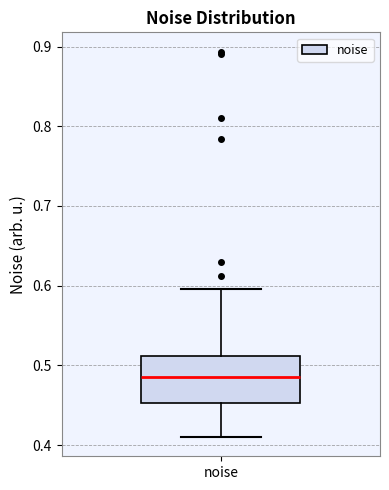

Read this box plot against the y-axis: the position of the median line, the range covered by the box, and the ends of both whiskers. The values are not printed on the chart, so give them approximately, as read against the axis.

median 0.49, box 0.45 to 0.51, whiskers 0.41 to 0.60